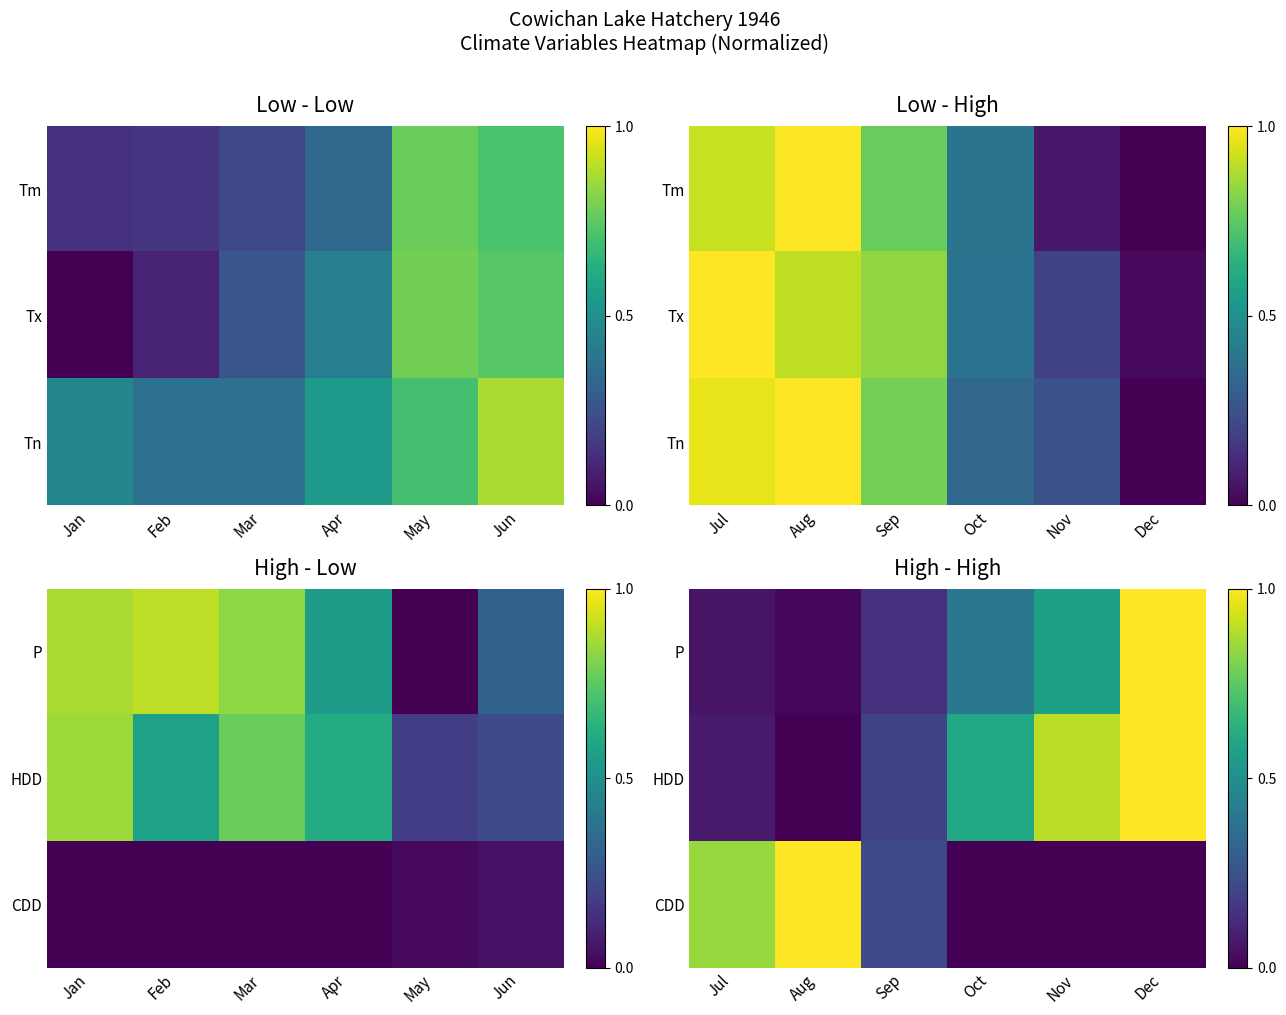

At how many categories does at least one series exceed 0?

6